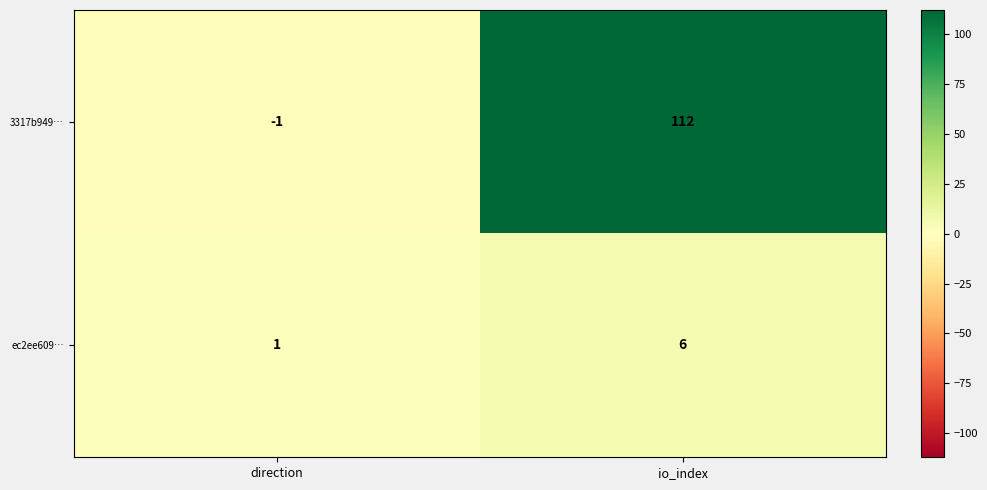

At which category is the sum across all series the highest?

io_index